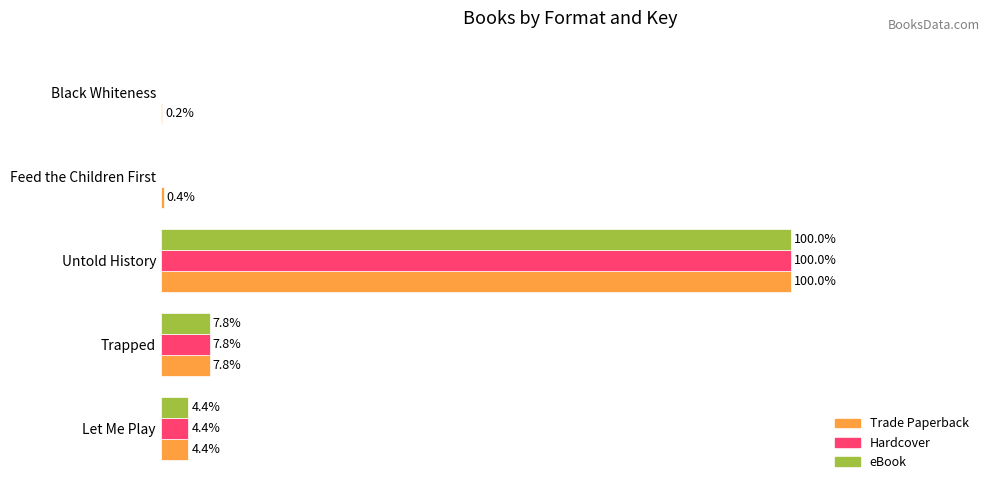

What are all the series names shown in the legend?

Trade Paperback, Hardcover, eBook